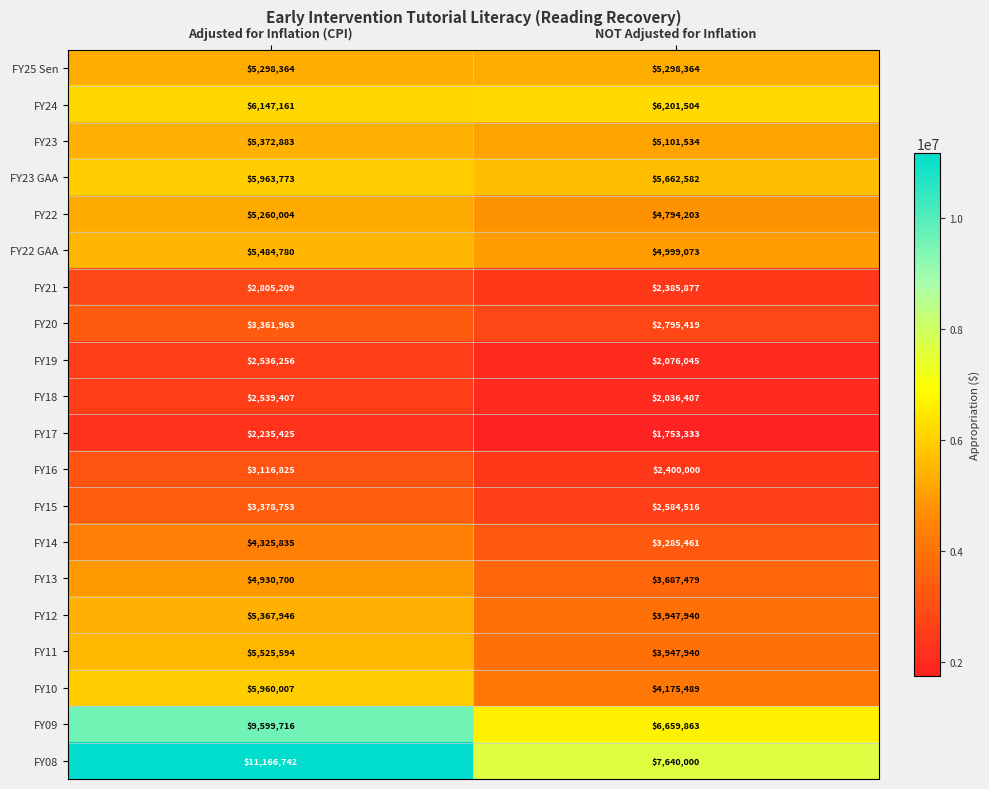

At which label is FY19 closest to 2306150?

NOT Adjusted for Inflation